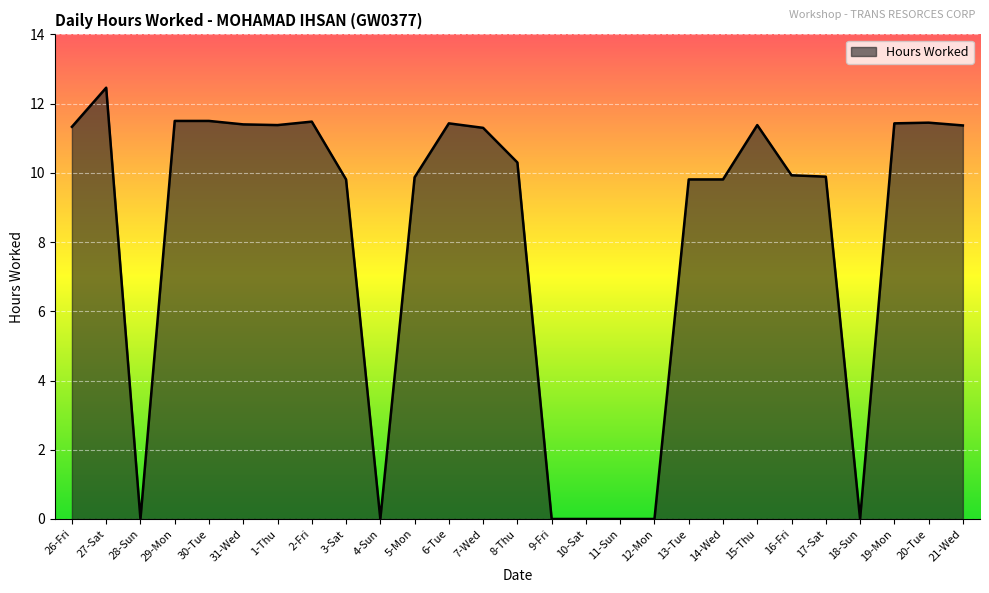

What is the average value?

8.1